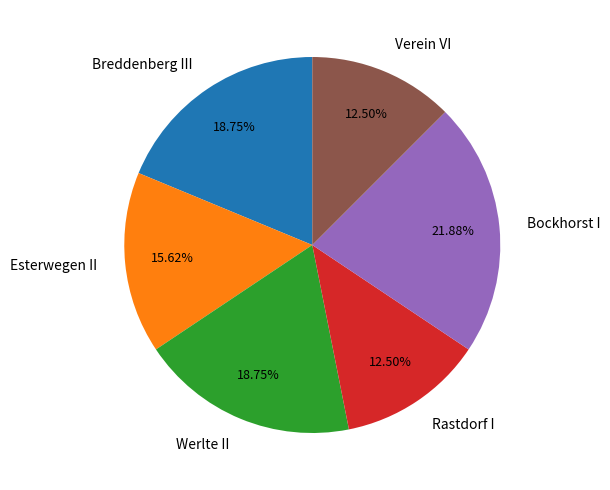

How many segments does this pie chart have?

6